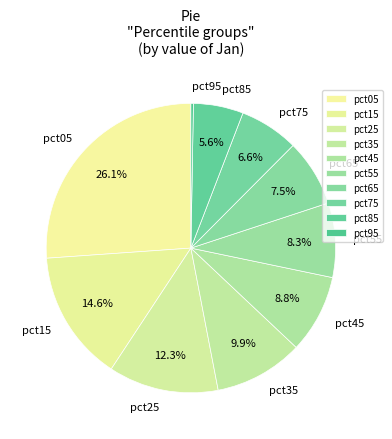

Does pct25 represent more than half of the total?

No